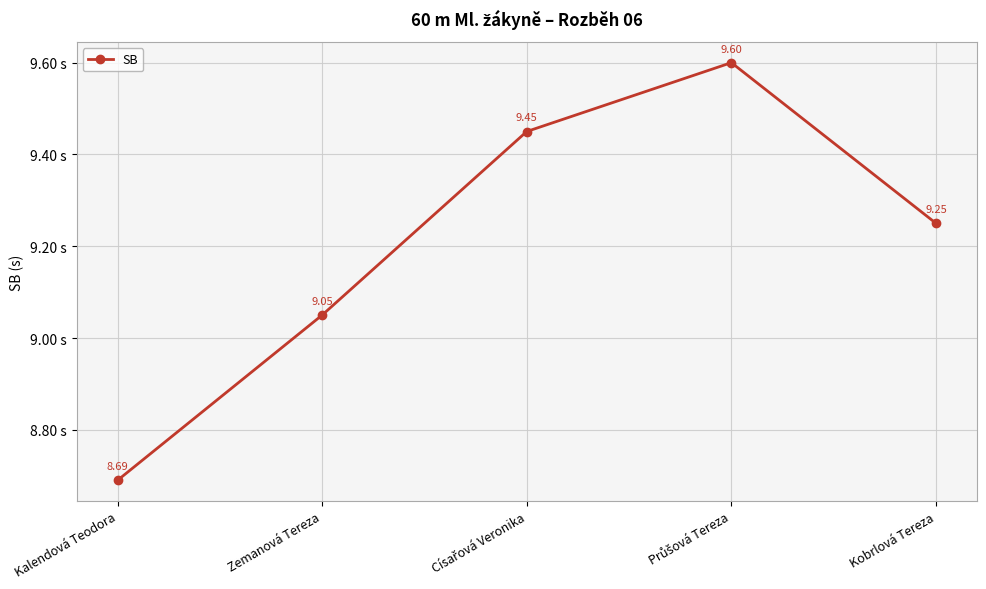

What is the minimum value shown in the chart?

8.7